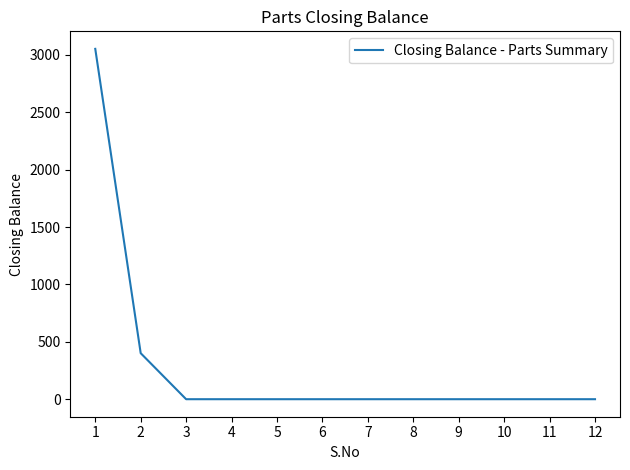

How many lines are shown in the chart?

1